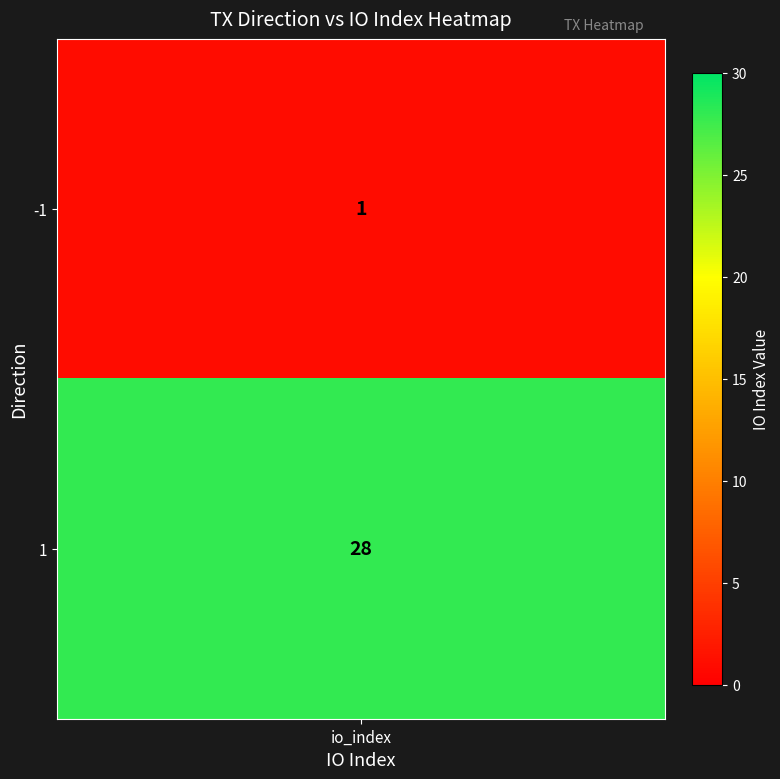

What is the smallest value displayed?

1